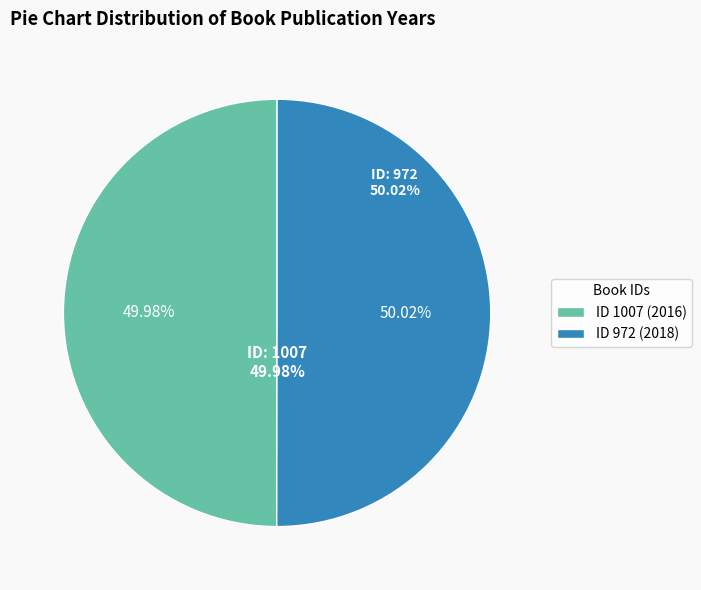

Which slice represents more than half of the pie?

972